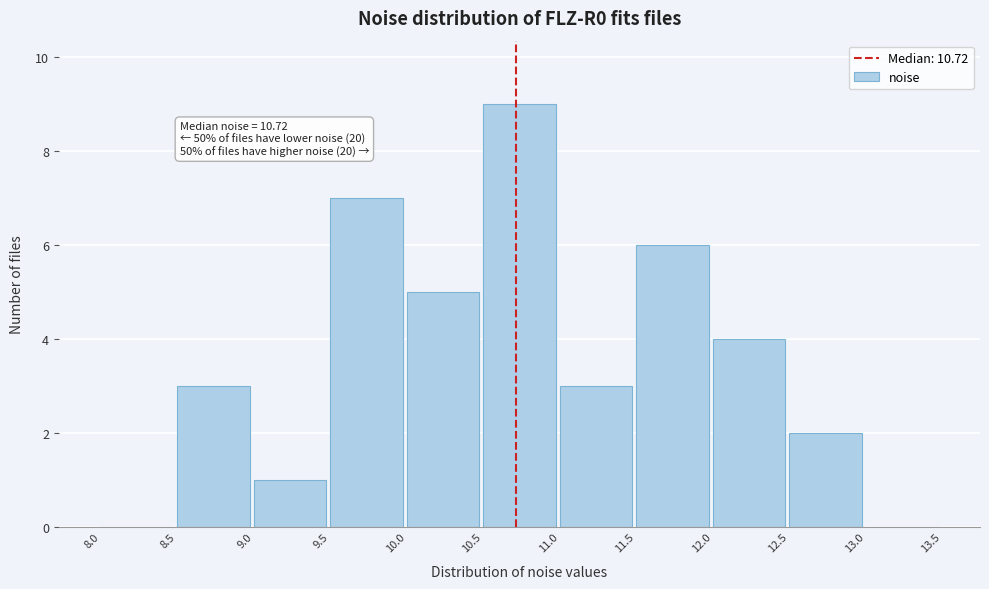

Over which range of the x-axis is the bar tallest?

10.5 to 11.0